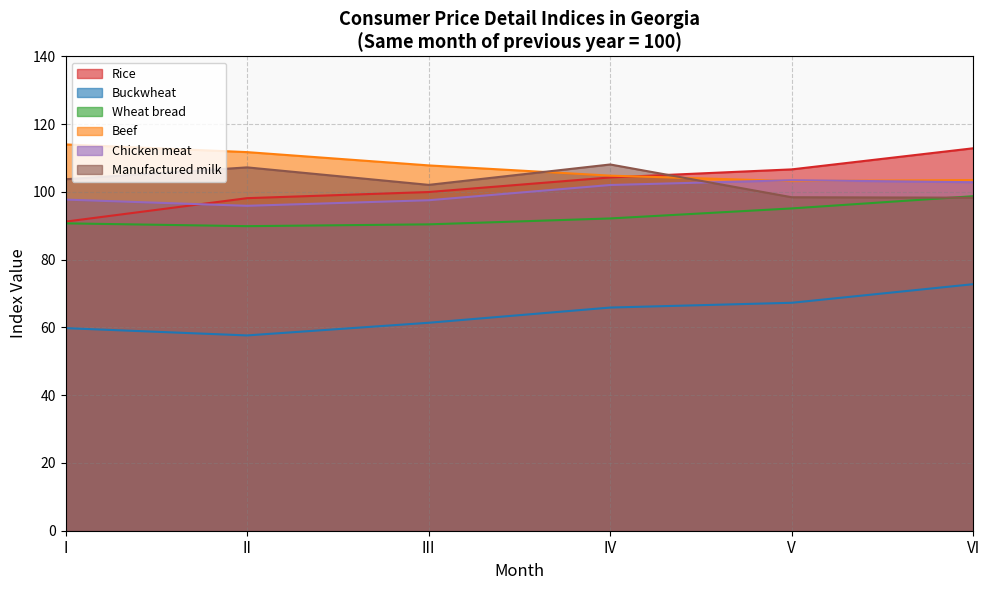

What is the sum of the Manufactured milk values at II and I?

211.0